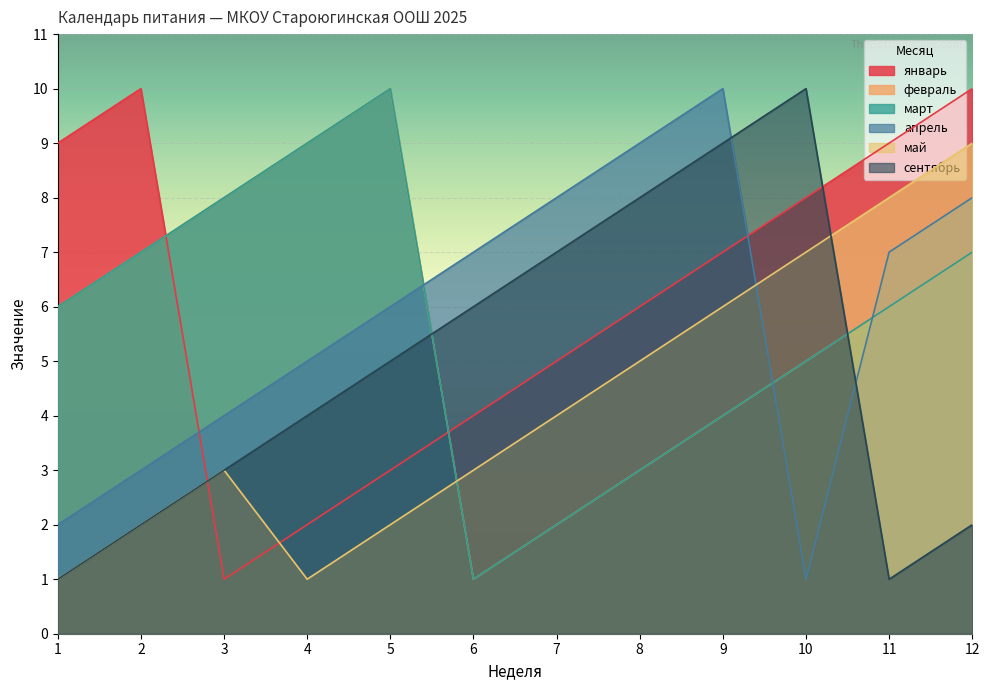

At which category does the chart reach its minimum across all series?

3